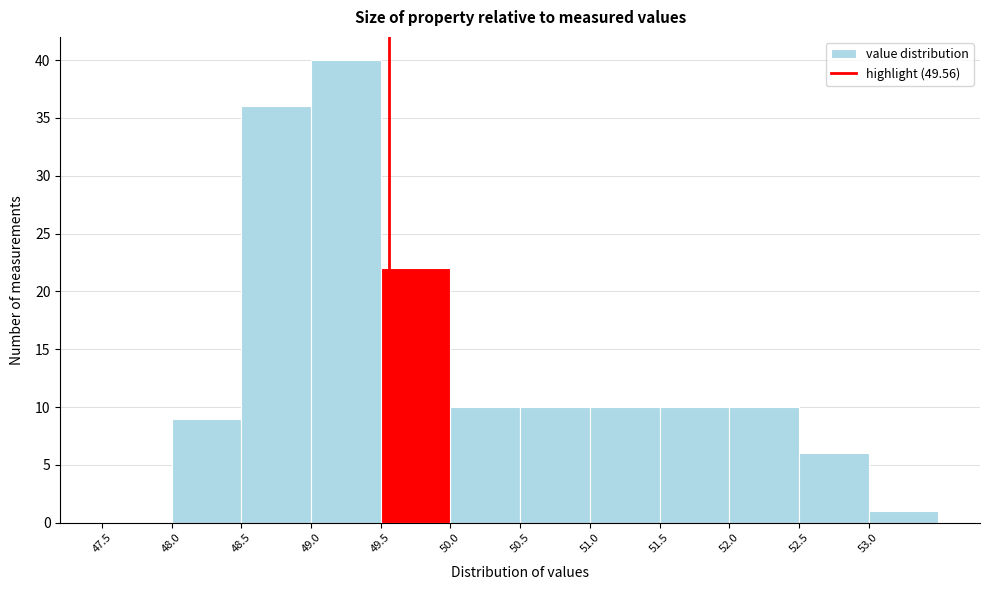

Reading left to right, transcribe this chart: for each bar, give the range it covers on the x-axis and its height. The values are not printed on the chart, so give them approximately, as read against the axis.

47.5 to 48.0: 0
48.0 to 48.5: 9
48.5 to 49.0: 36
49.0 to 49.5: 40
49.5 to 50.0: 22
50.0 to 50.5: 10
50.5 to 51.0: 10
51.0 to 51.5: 10
51.5 to 52.0: 10
52.0 to 52.5: 10
52.5 to 53.0: 6
53.0 to 53.5: 1